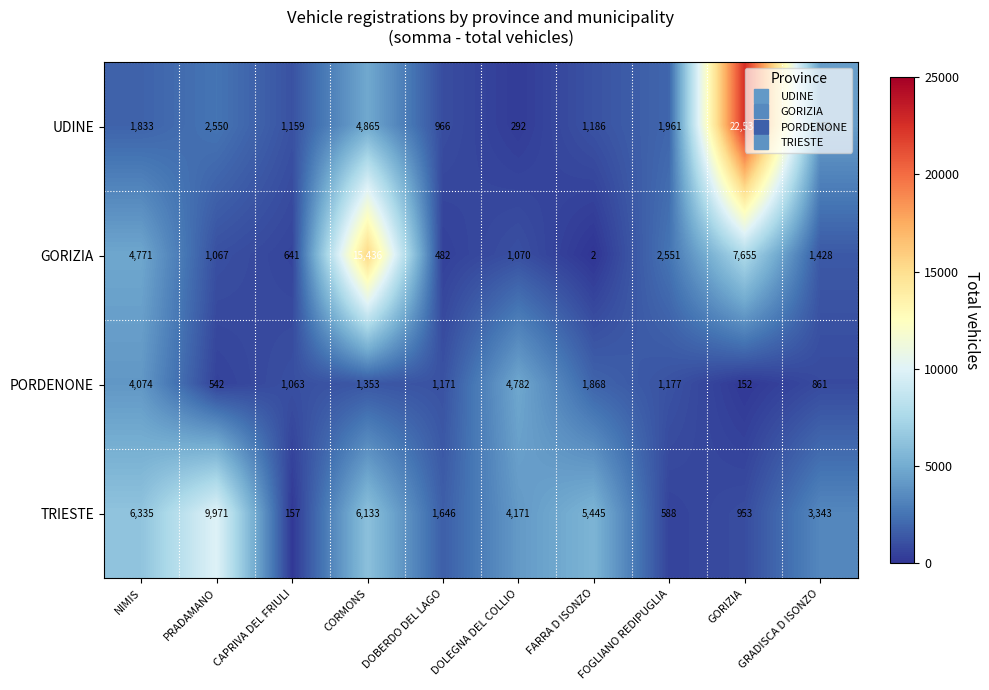

What is the difference between the GORIZIA values at FARRA D ISONZO and DOLEGNA DEL COLLIO?

1068